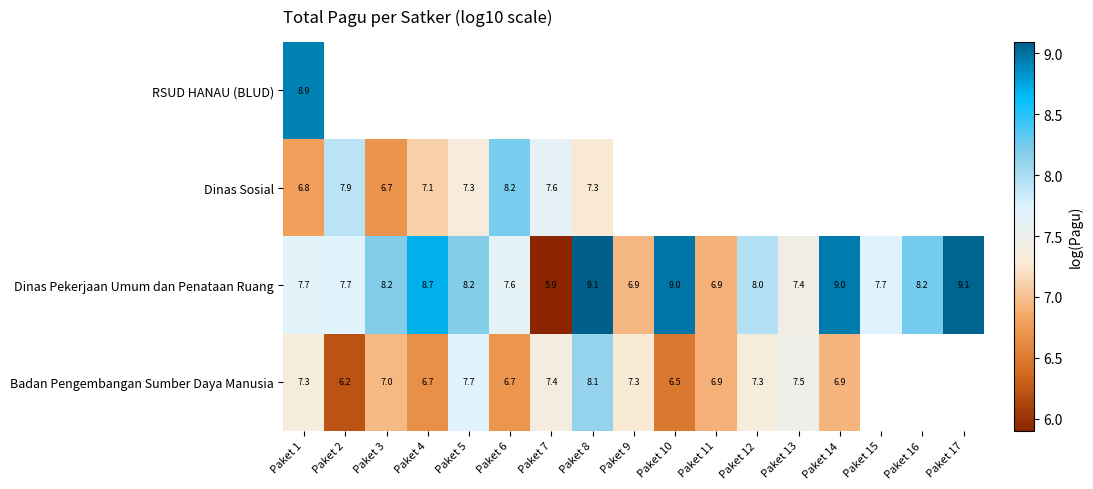

At which label is RSUD HANAU (BLUD) closest to 8?

Paket 1